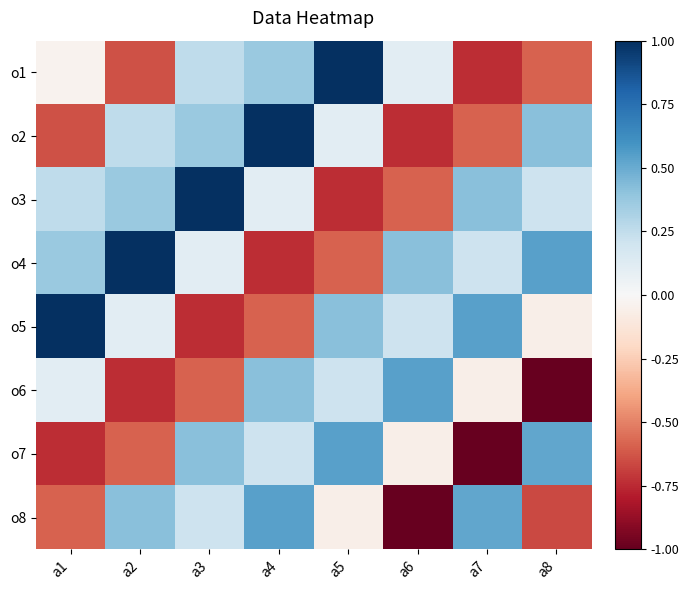

How many data points does each series have?

8